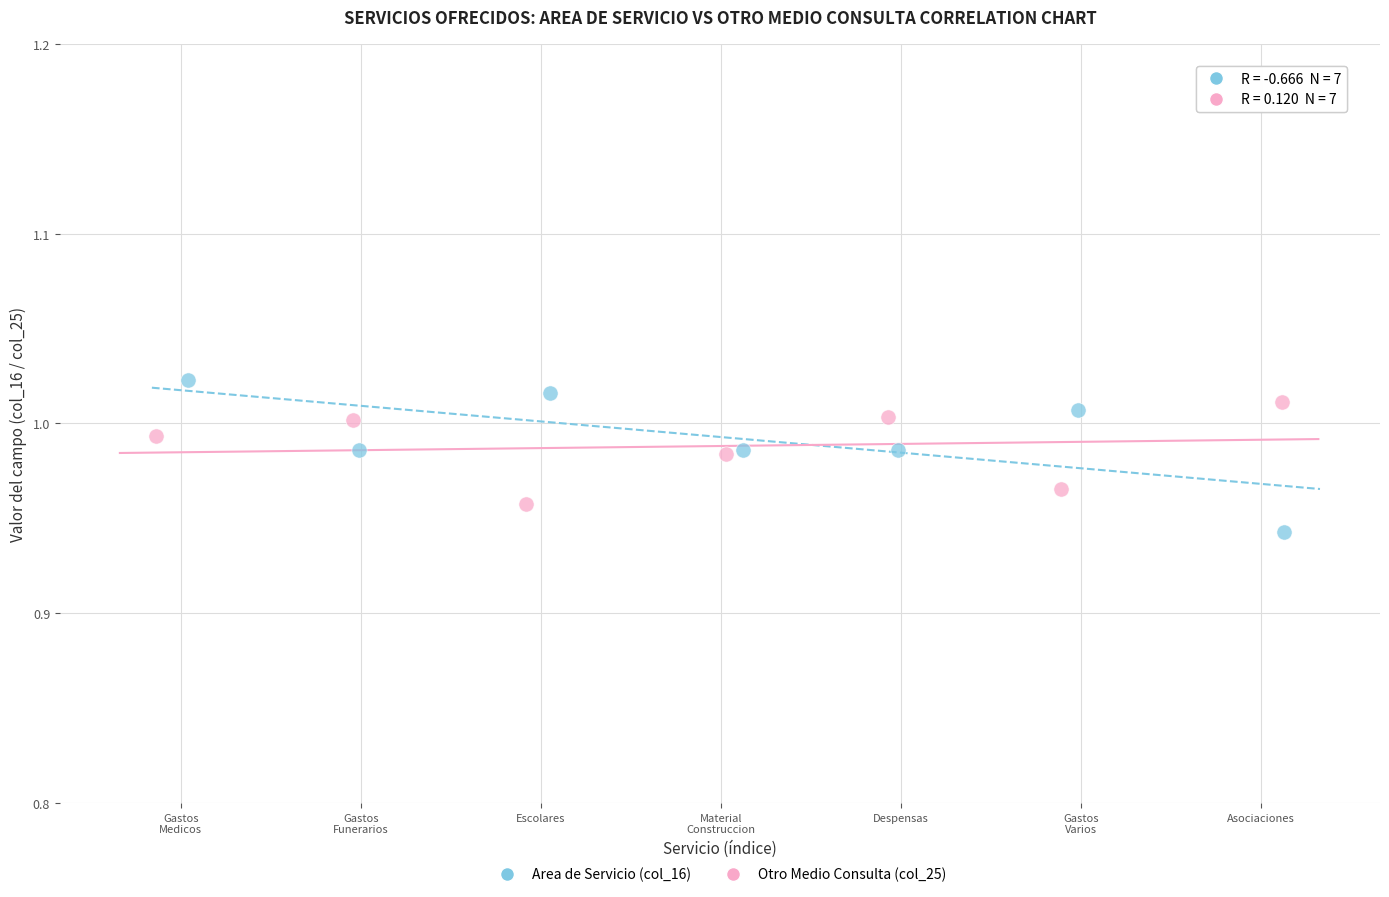

What are all the series names shown in the legend?

Area de Servicio (col_16), Otro Medio Consulta (col_25)